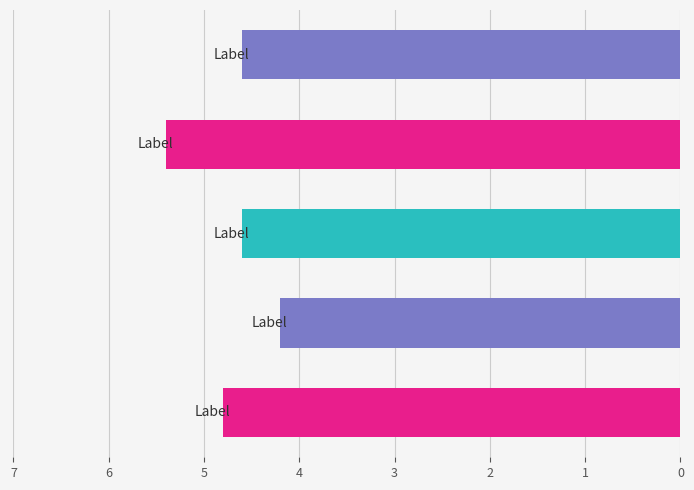

How many bars are there in total?

5